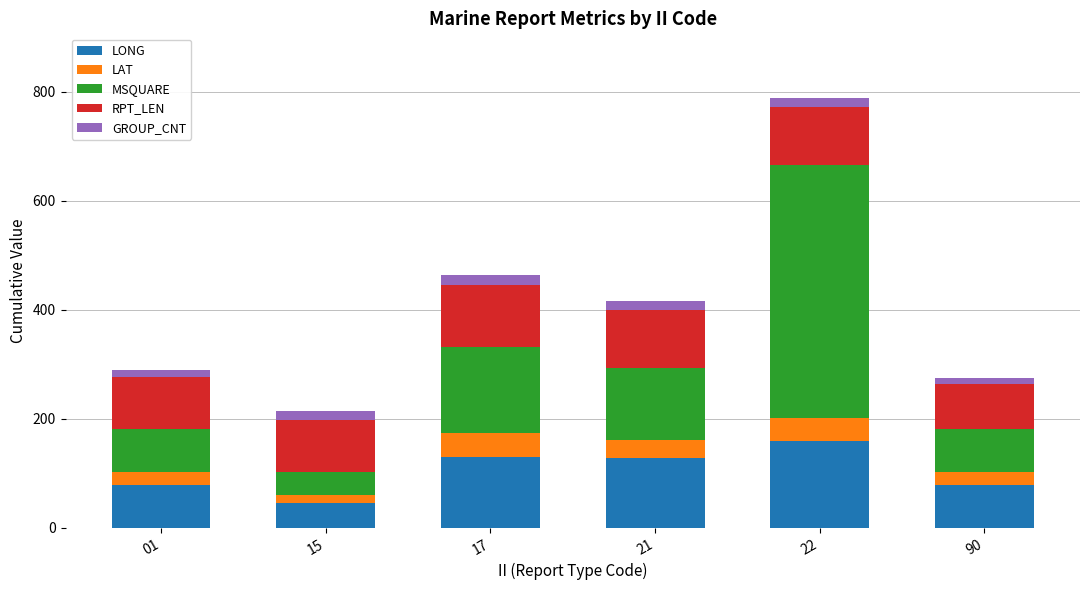

Does the chart contain stacked bars?

Yes